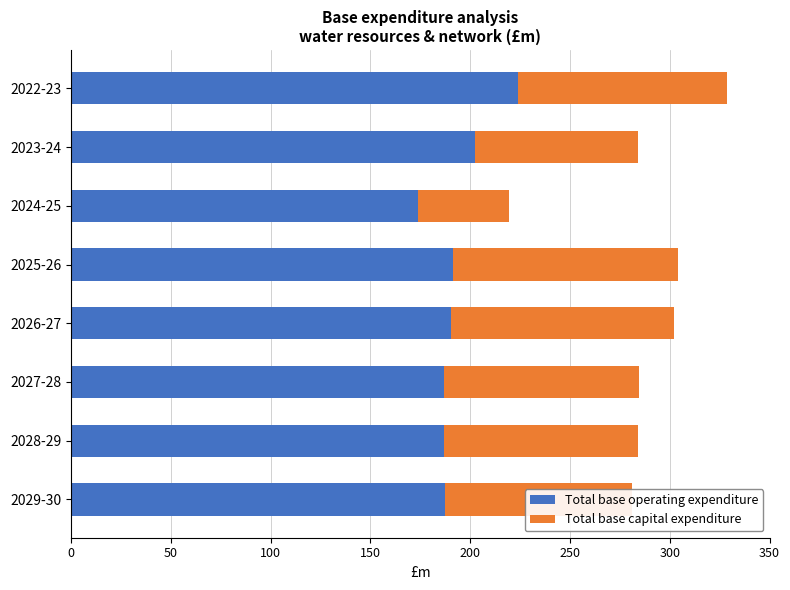

What is the difference between the maximum and minimum values in the Total base operating expenditure series?

50.3